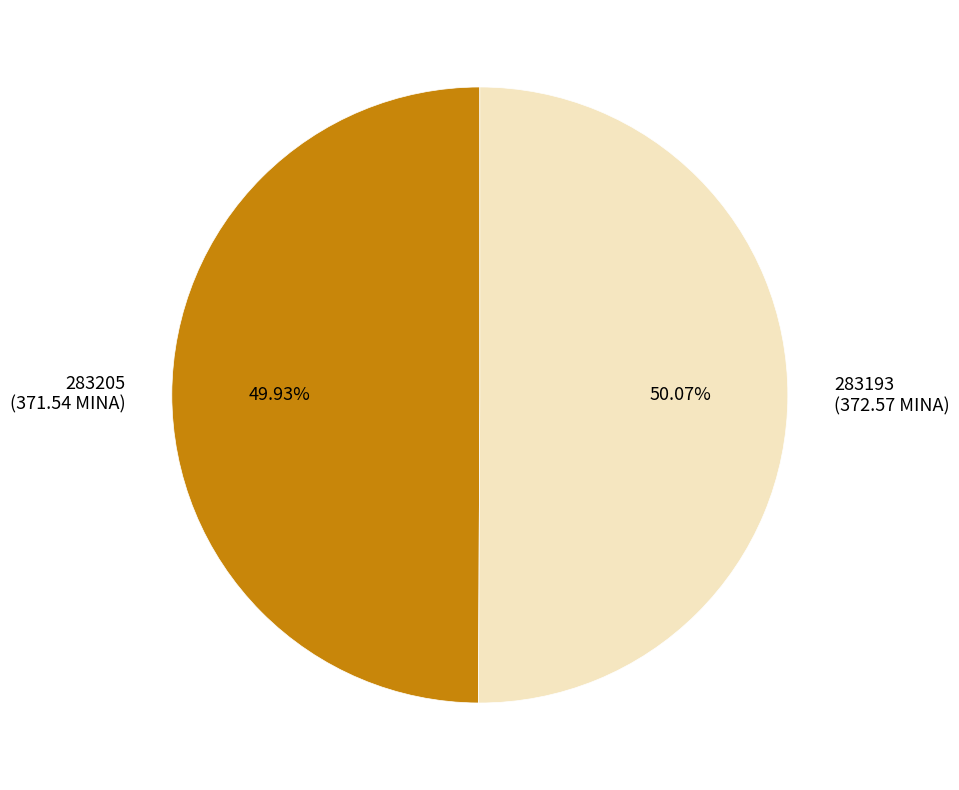

To the nearest percent, what percentage of the pie is 283193?

50%